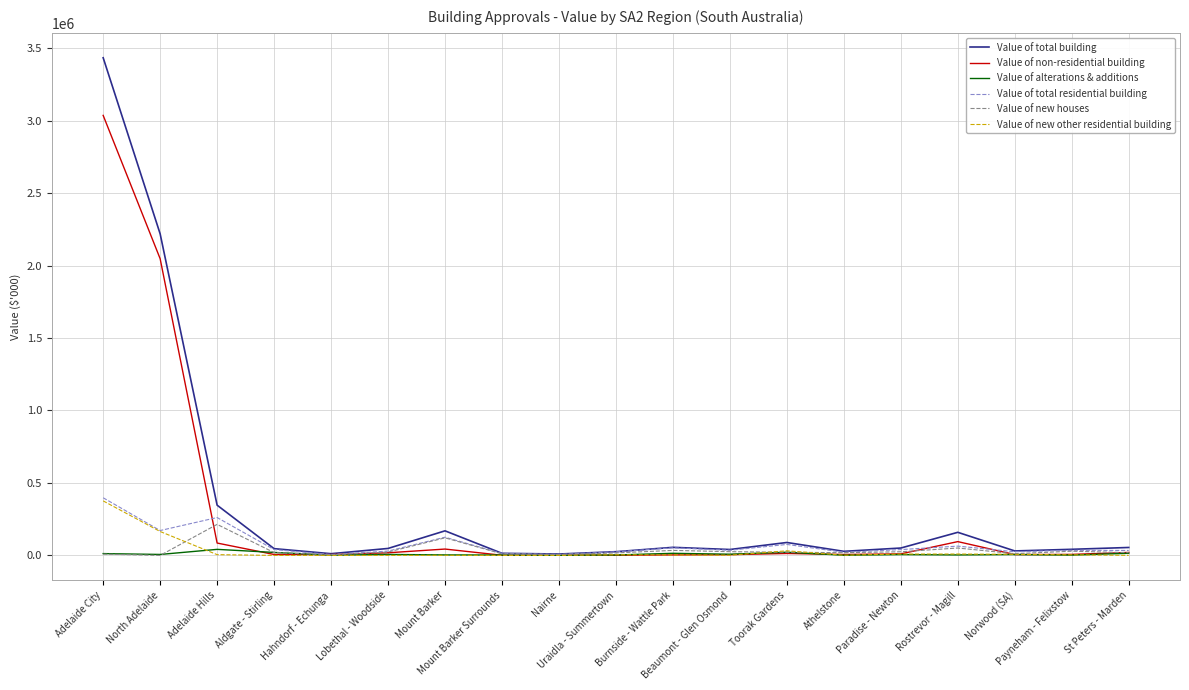

What is the total value across all series at Rostrevor - Magill?

382834.6